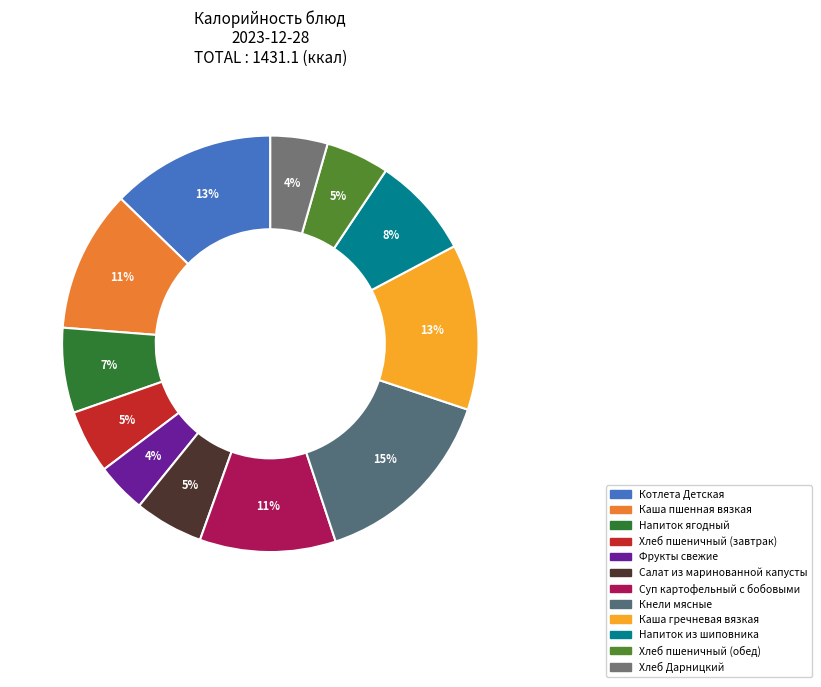

Count the number of slices in the pie.

12